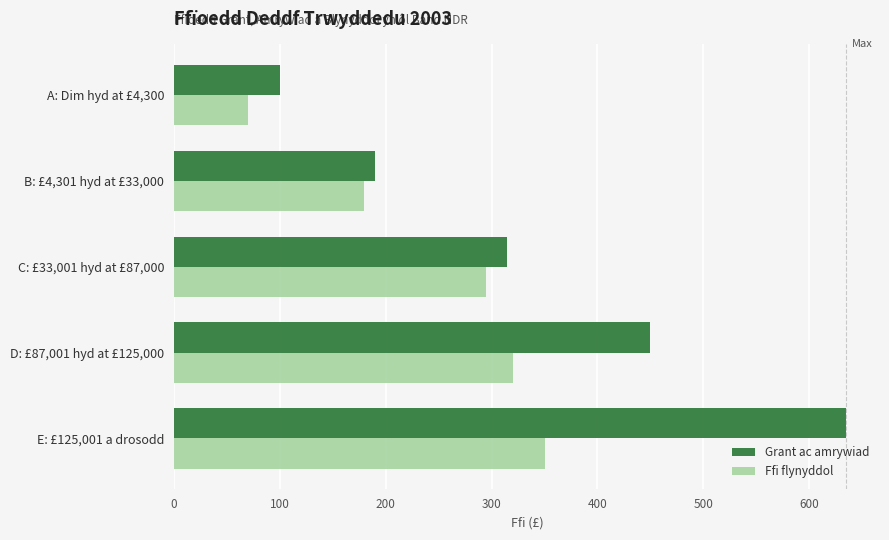

Where is Ffi flynyddol nearest to the value 210?

B: £4,301 hyd at £33,000